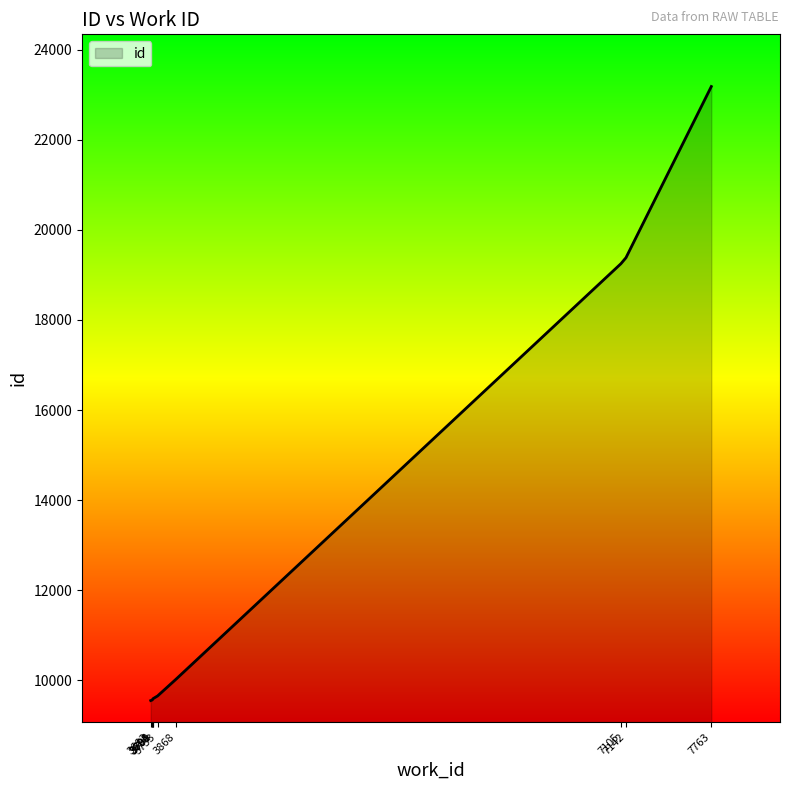

How many values are below 9650?

5